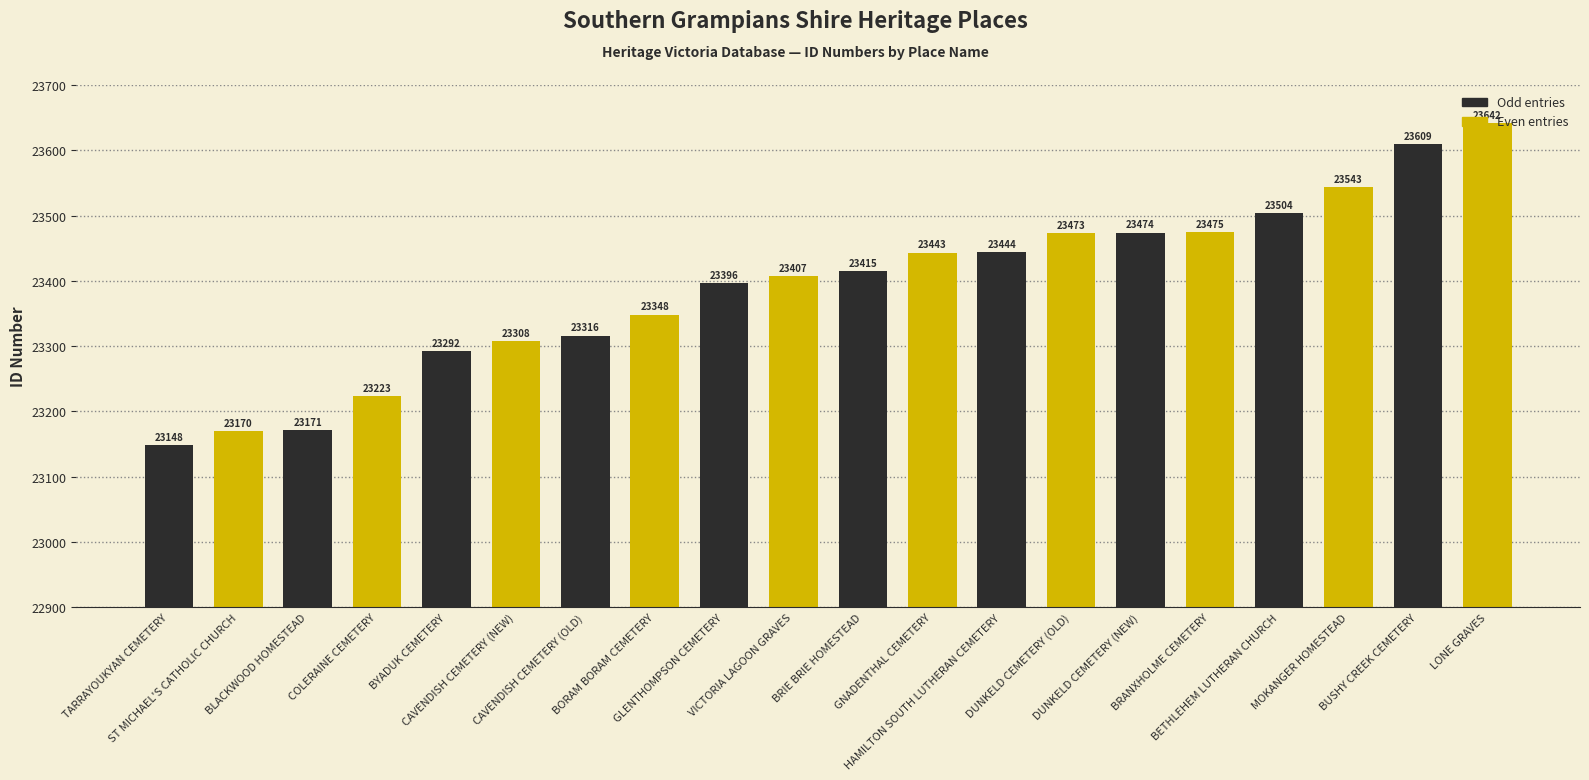

Read the value at HAMILTON SOUTH LUTHERAN CEMETERY, to the nearest 50.

23450